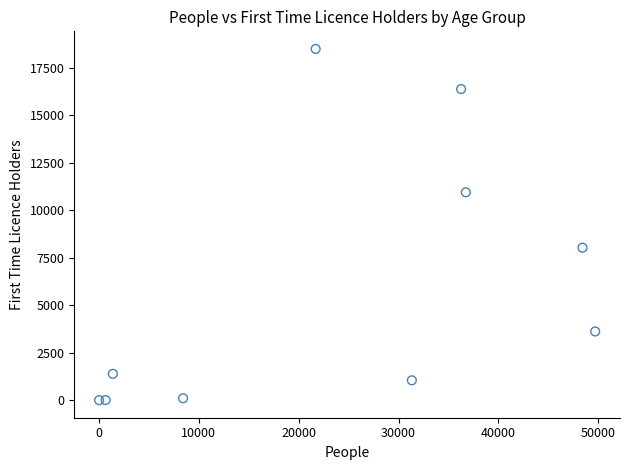

What is the range of Y values (max minus min)?

18491